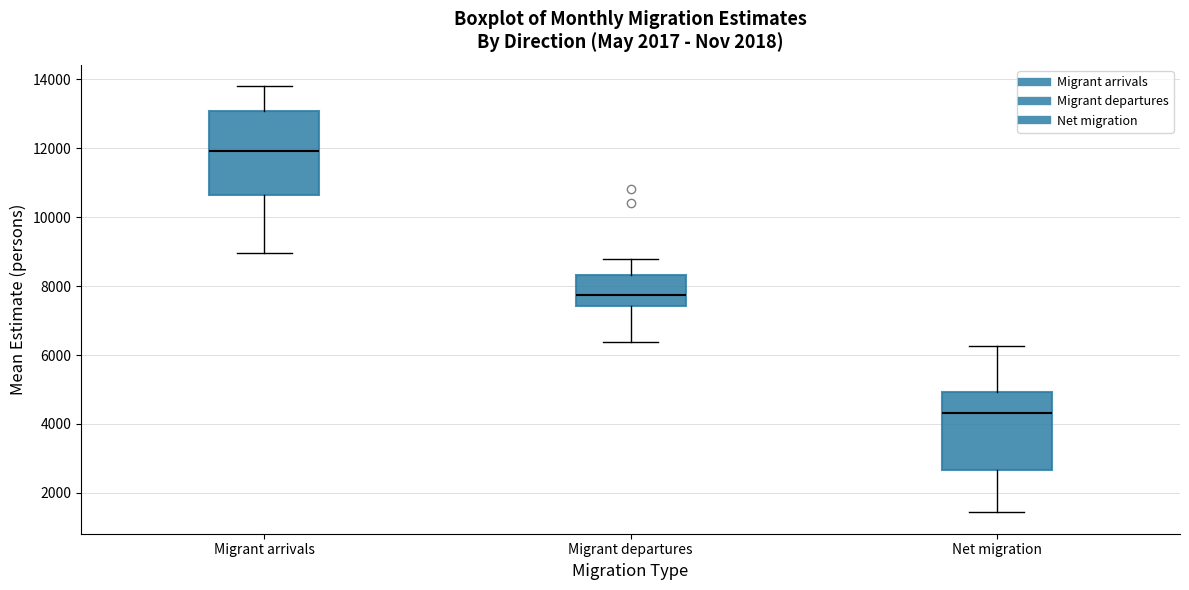

Reading left to right, transcribe this box plot: for each box, give where its median line is, the range the box spans, and where its two whiskers end, as read against the y-axis. The values are not printed on the chart, so give them approximately, as read against the axis.

Migrant arrivals: median 12000, box 10600 to 13000, whiskers 9000 to 13800
Migrant departures: median 7800, box 7400 to 8400, whiskers 6400 to 8800
Net migration: median 4400, box 2600 to 5000, whiskers 1400 to 6200